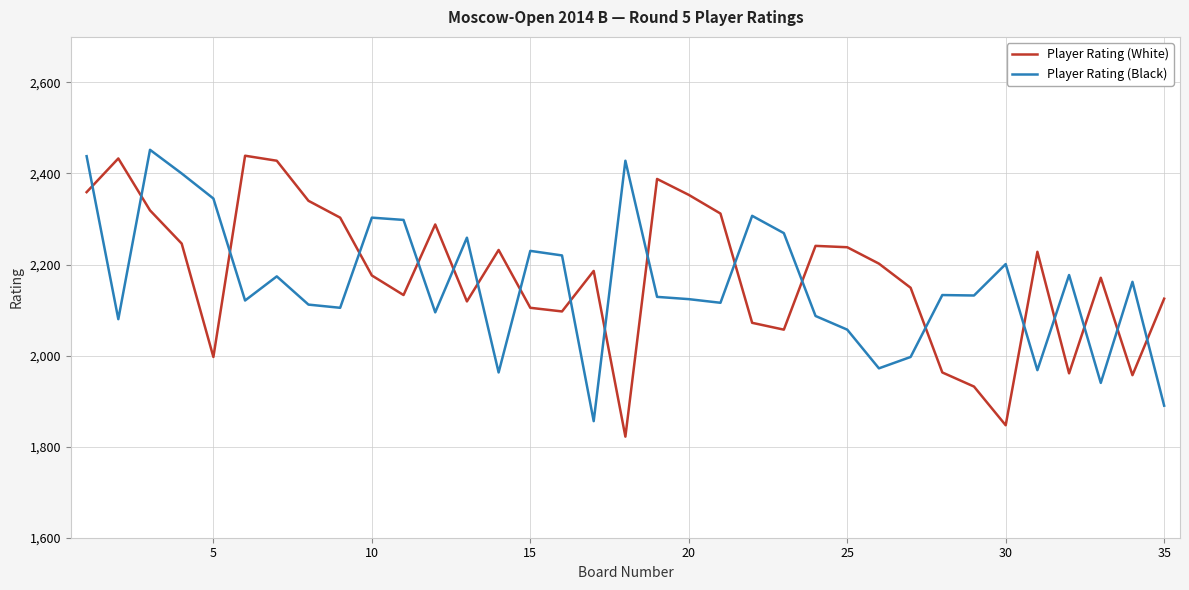

True or false: Player Rating (White) and Player Rating (Black) cross at least once.

True